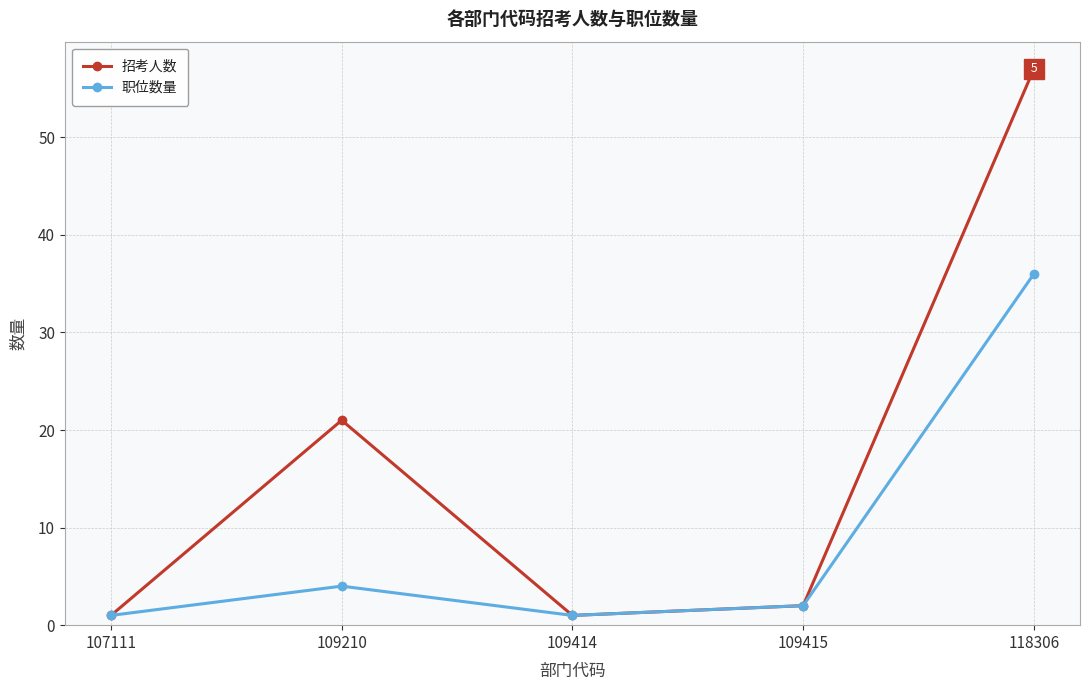

At 118306, list the series in order from largest to smallest.

招考人数, 职位数量